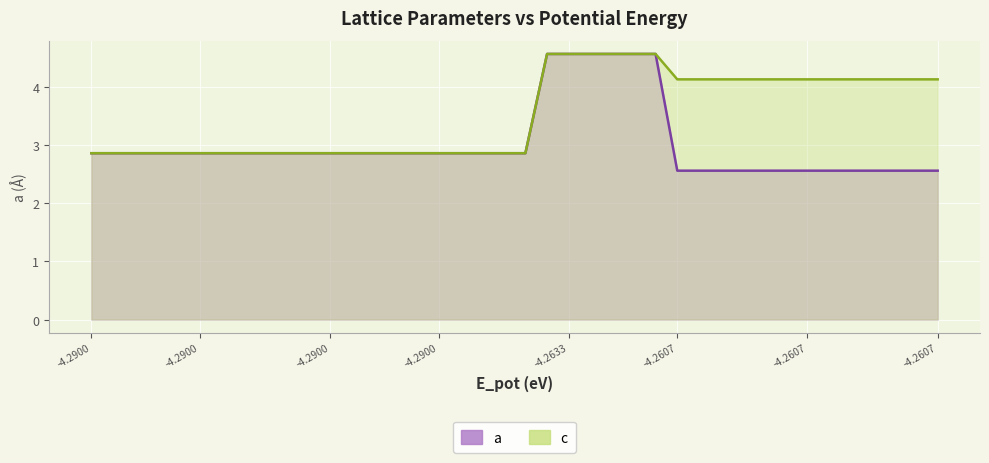

What are all the series names shown in the legend?

a, c